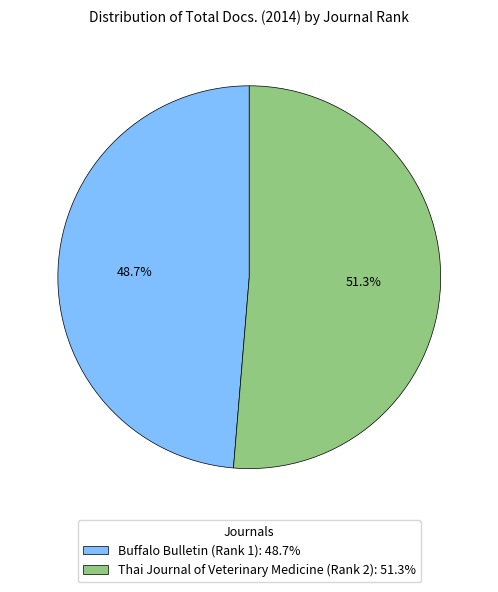

What is the smallest slice in the pie chart?

Buffalo Bulletin (Rank 1)